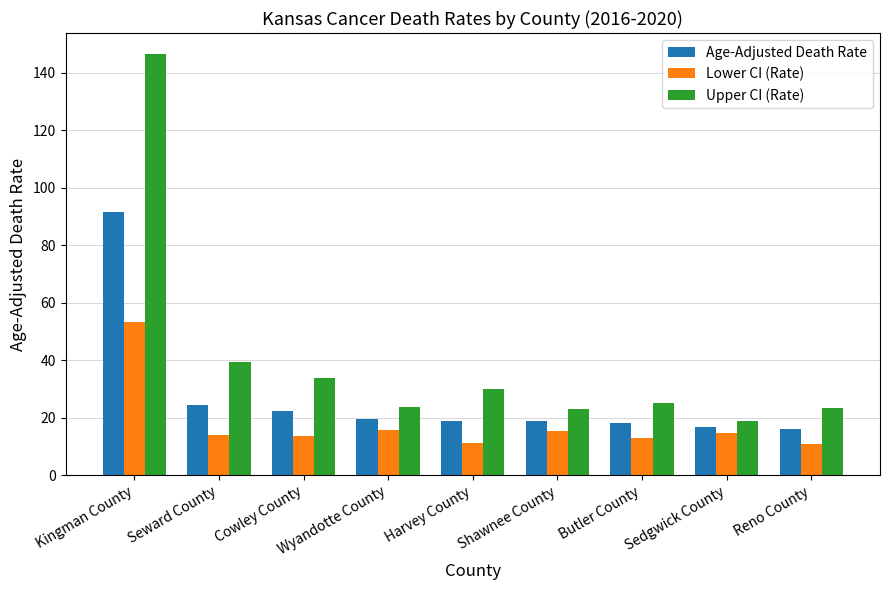

What is the difference between the maximum and second lowest values in the Lower CI (Rate) series?

42.4